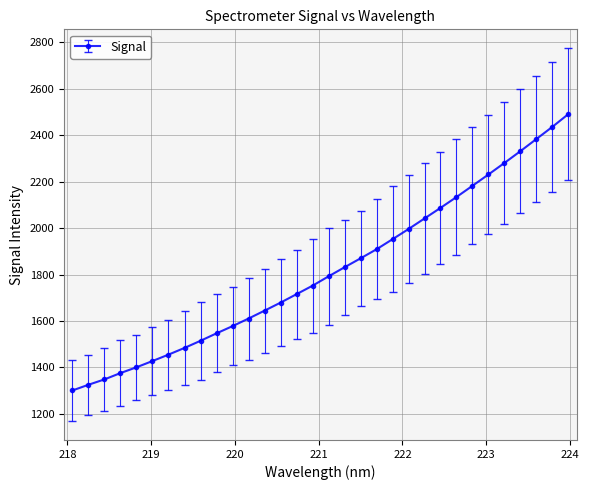

What is the difference between the maximum and minimum values?

1190.3